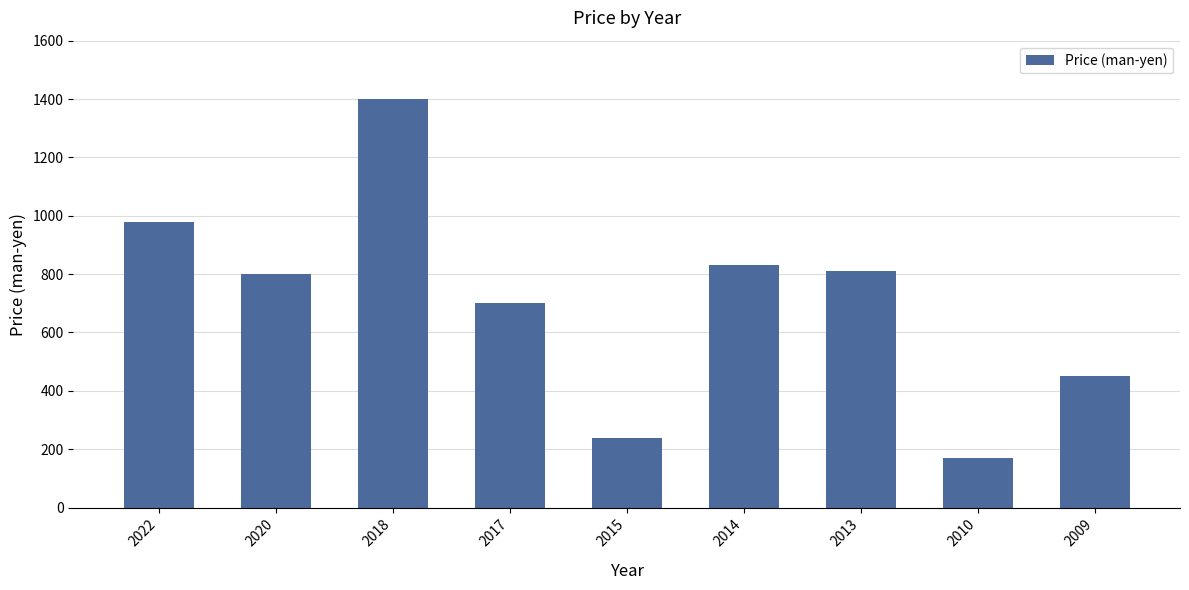

What is the sum of the values at 2009 and 2014?

1280